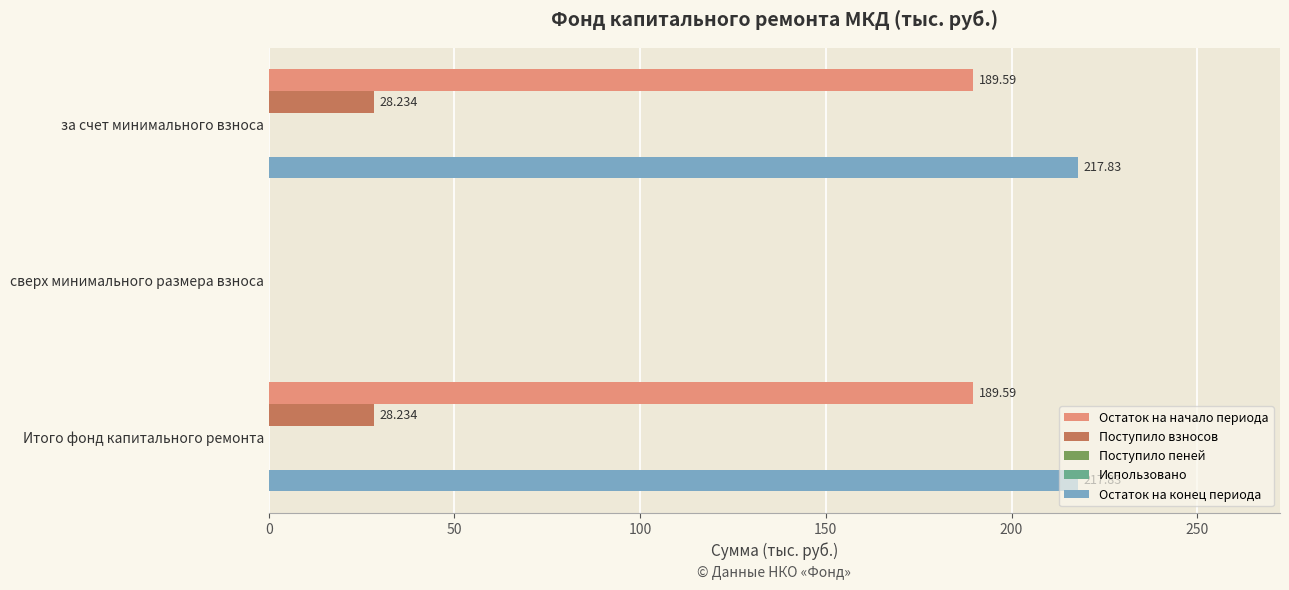

The value of Поступило взносов at за счет минимального взноса is 28.2. True or false?

True